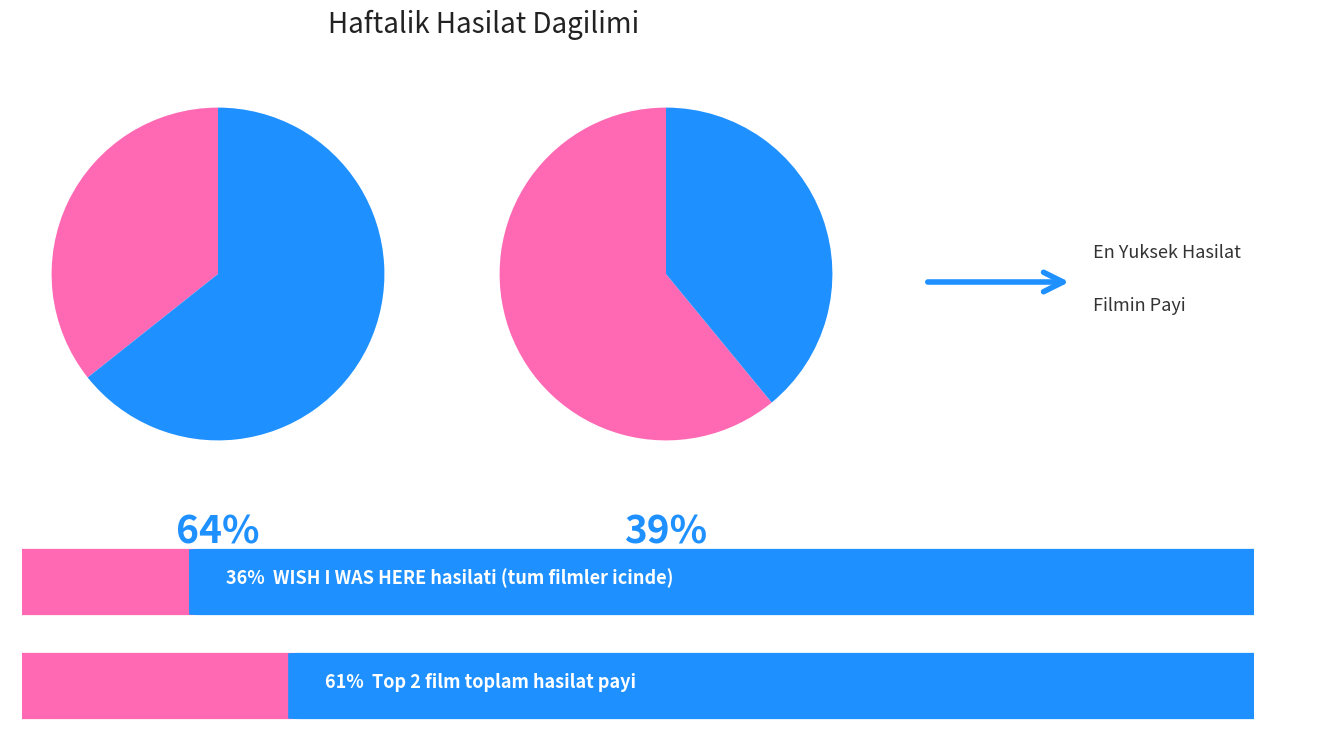

Which category has the biggest portion of the pie?

WISH I WAS HERE